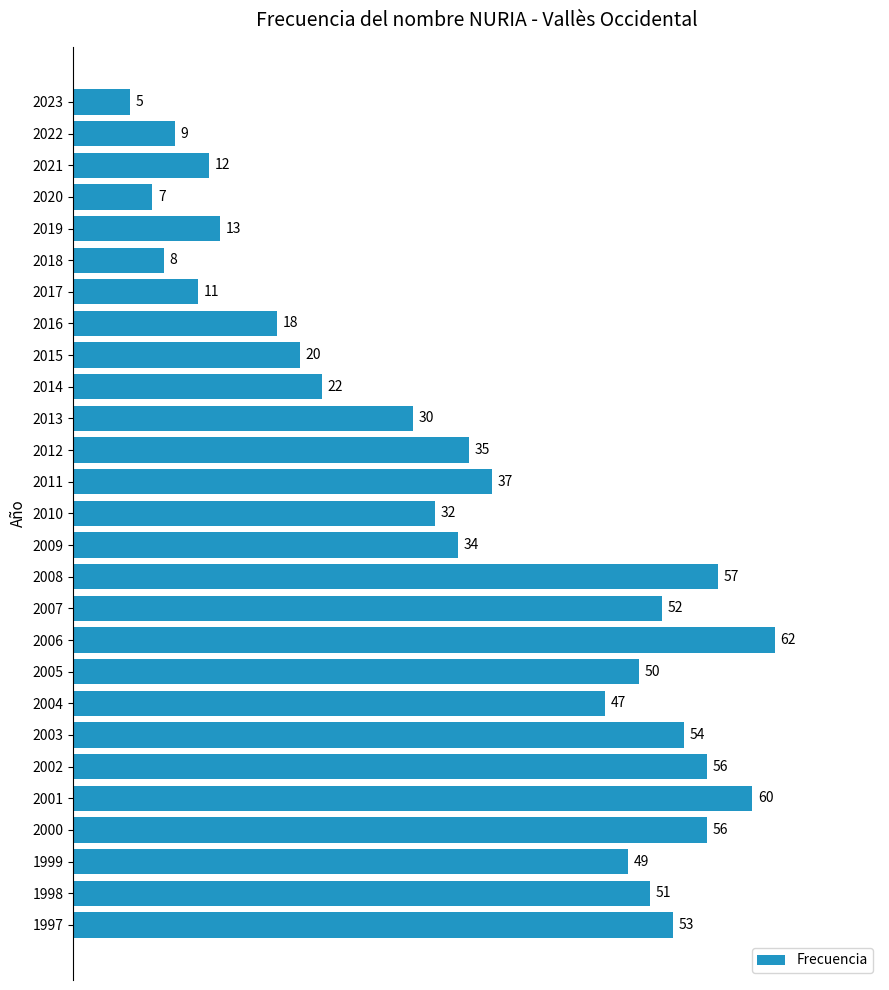

What is the maximum value shown in the chart?

62